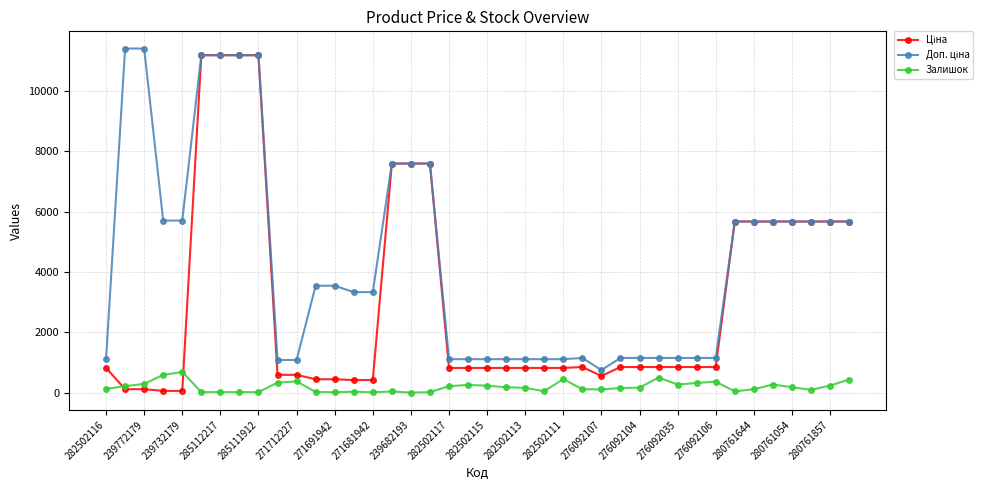

What is the greatest value displayed?

11410.0